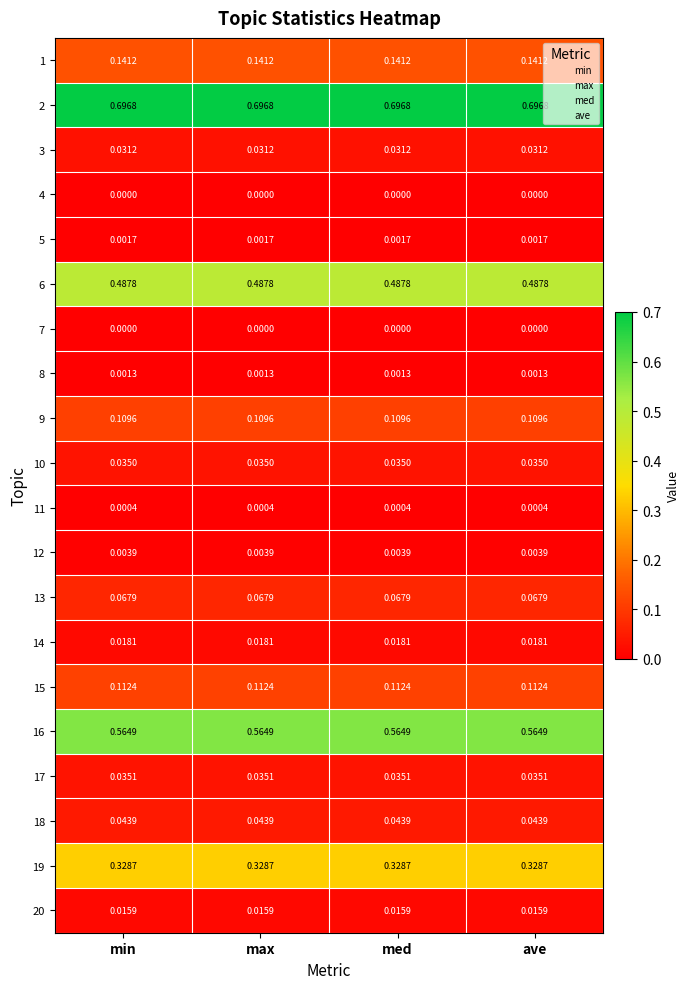

Is the value of 11 at max greater than the value of 10 at ave?

No